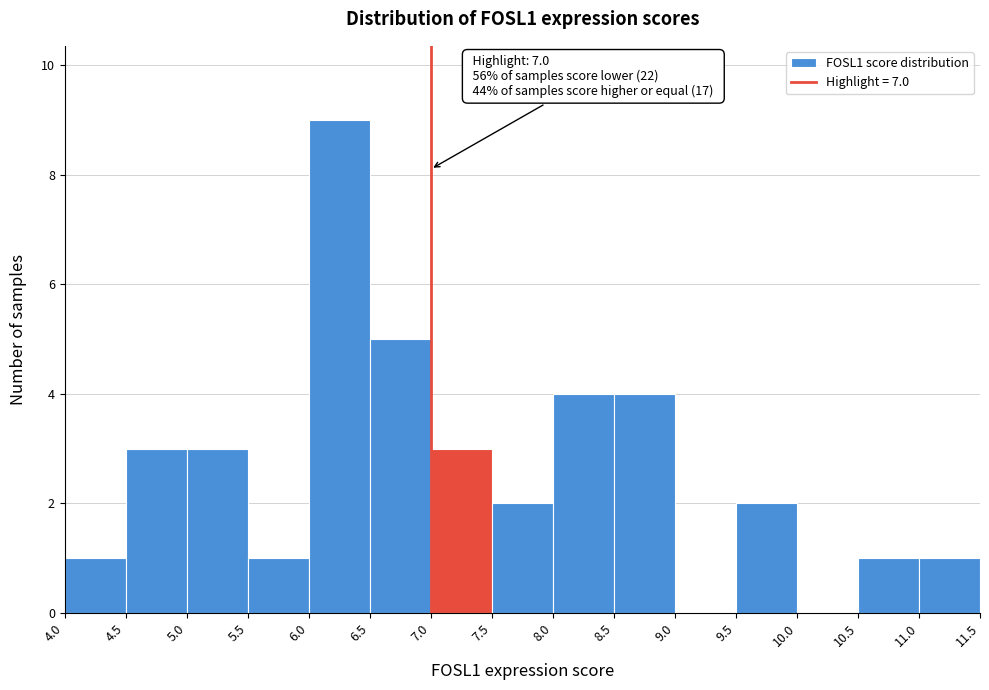

Which range on the x-axis has the tallest bar?

6.0 to 6.5